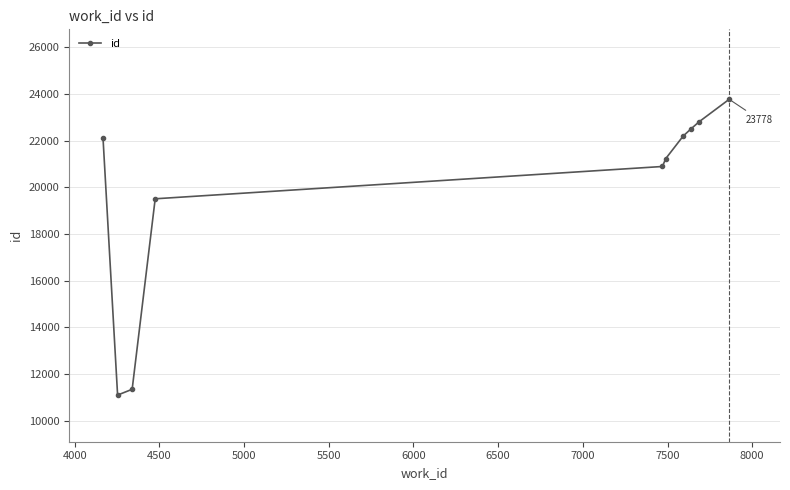

How many interior local valleys (lower than both neighbors) does the data have?

1